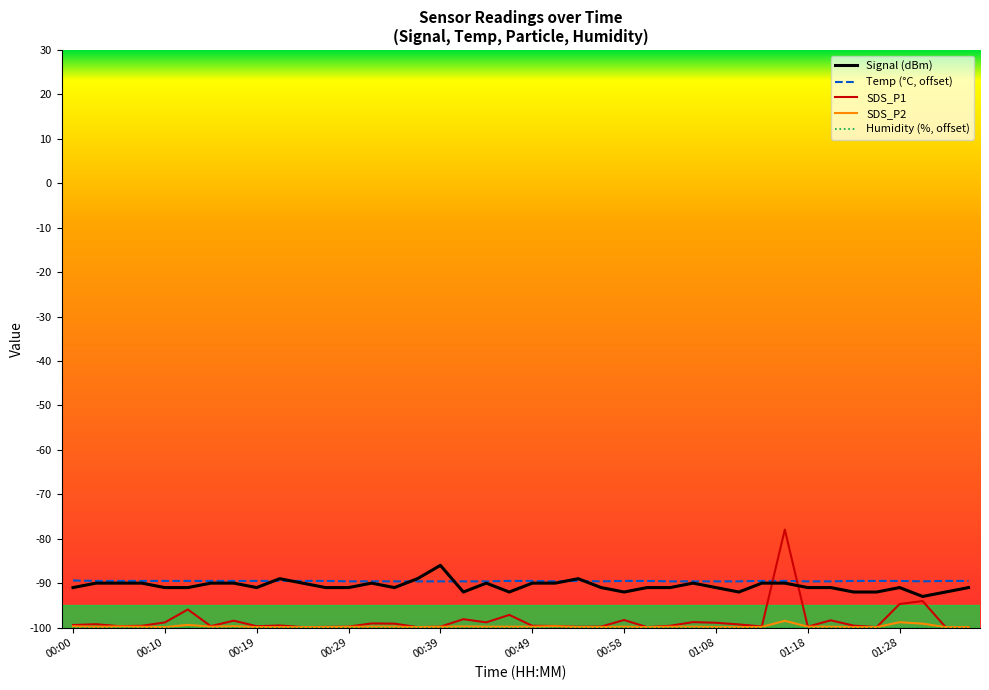

What is the highest value of the SDS_P2 series?

-98.5